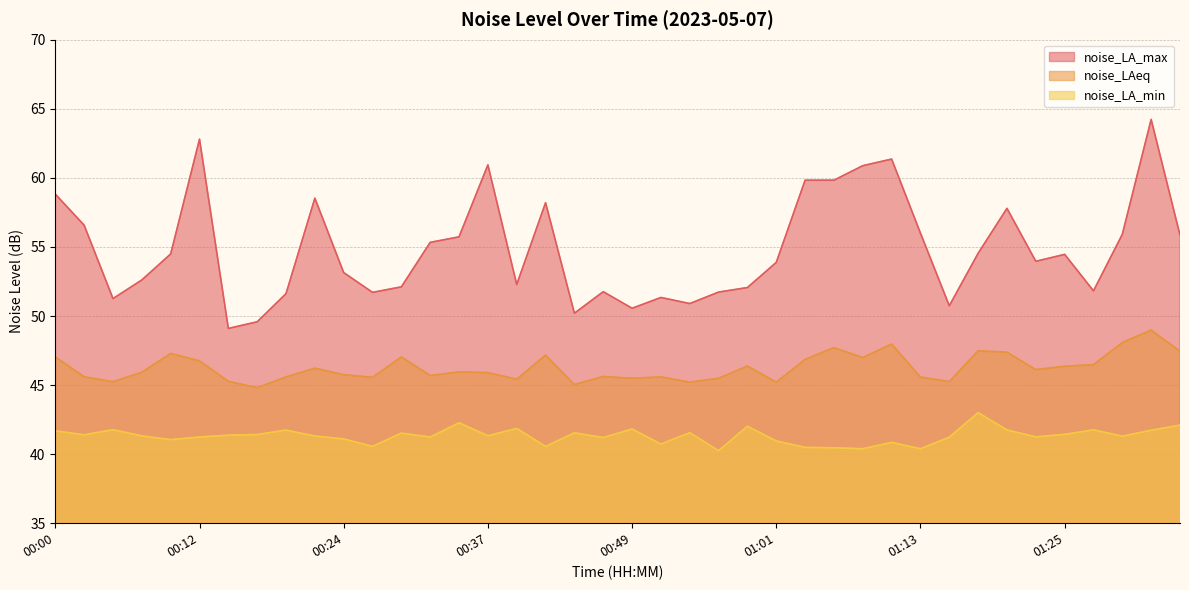

Does the chart display data point markers on the line(s)?

No